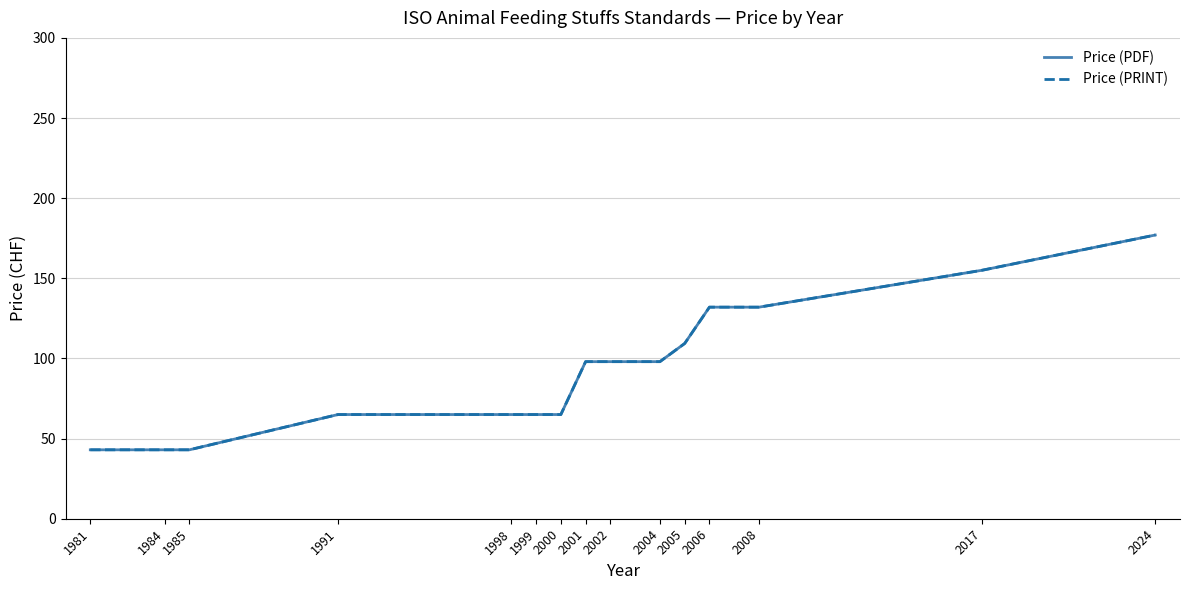

Does the chart display data point markers on the line(s)?

No